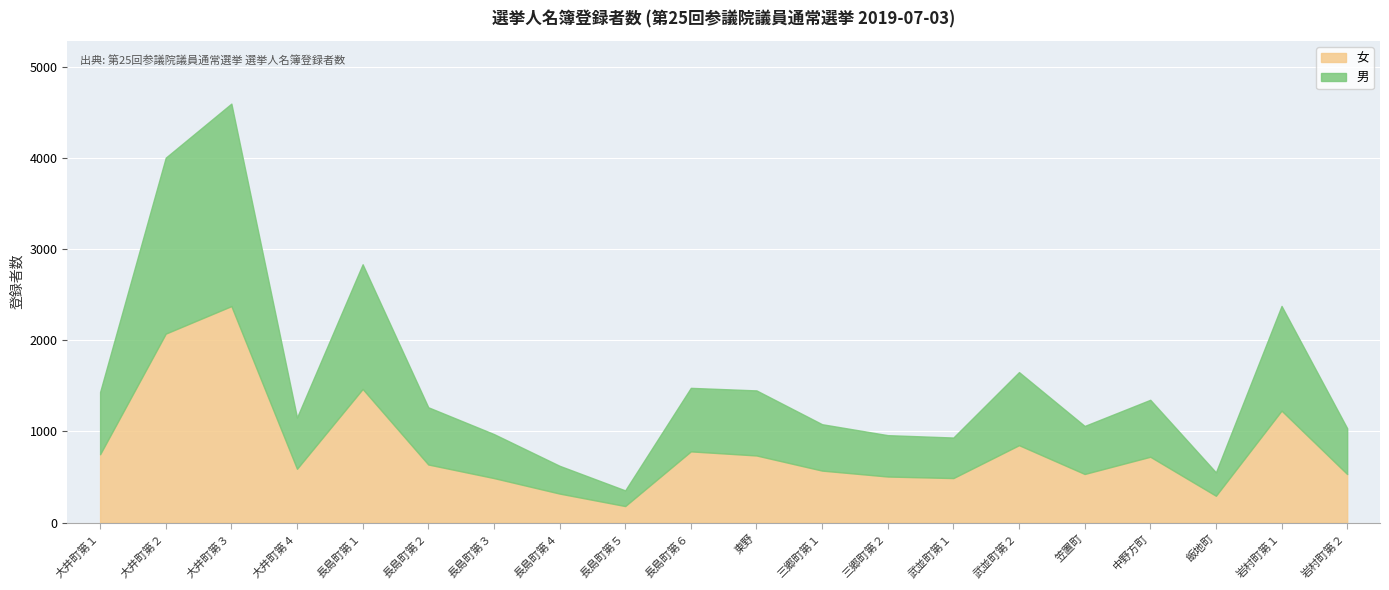

The value of 女 at 笠置町 is 533. True or false?

True